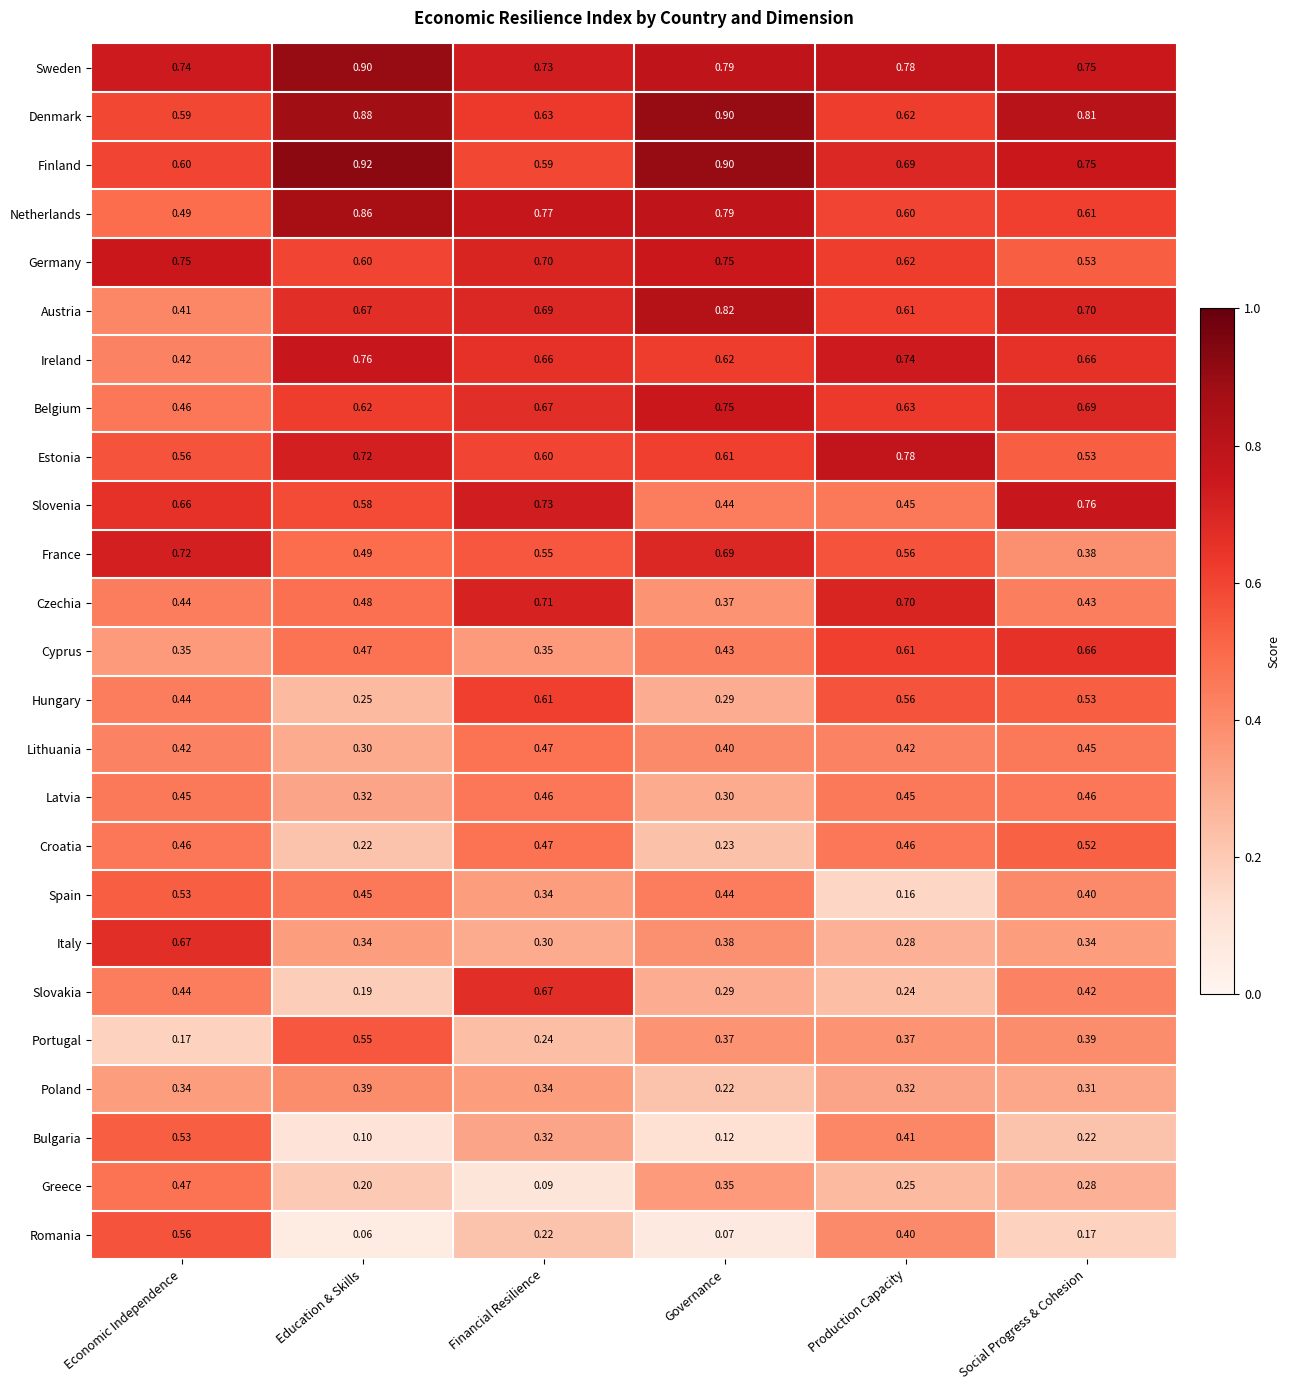

At which label does Netherlands reach its peak?

Education & Skills